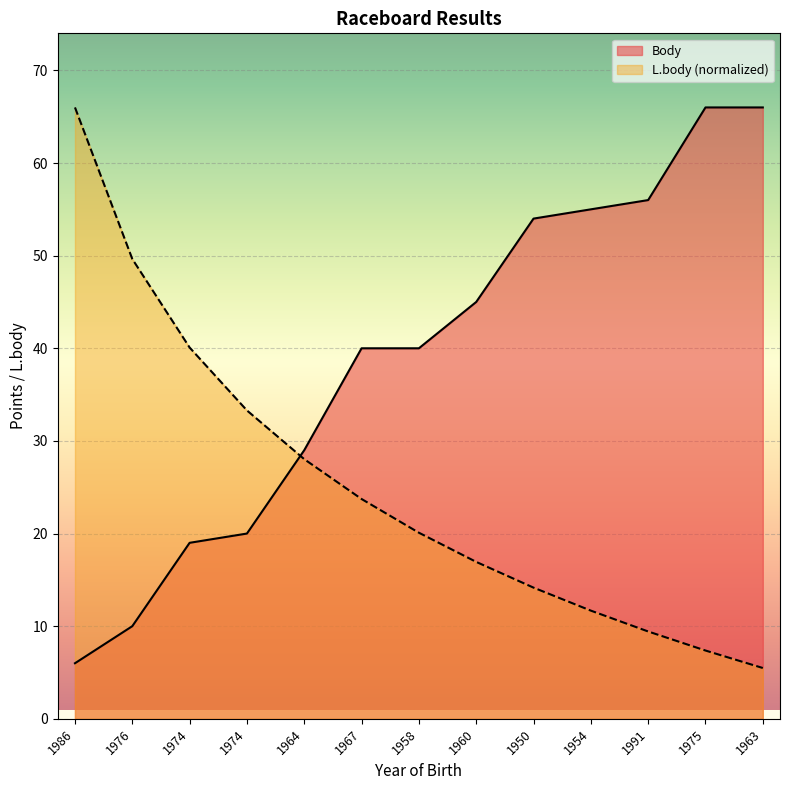

What is the sum of all Body values?

506.0